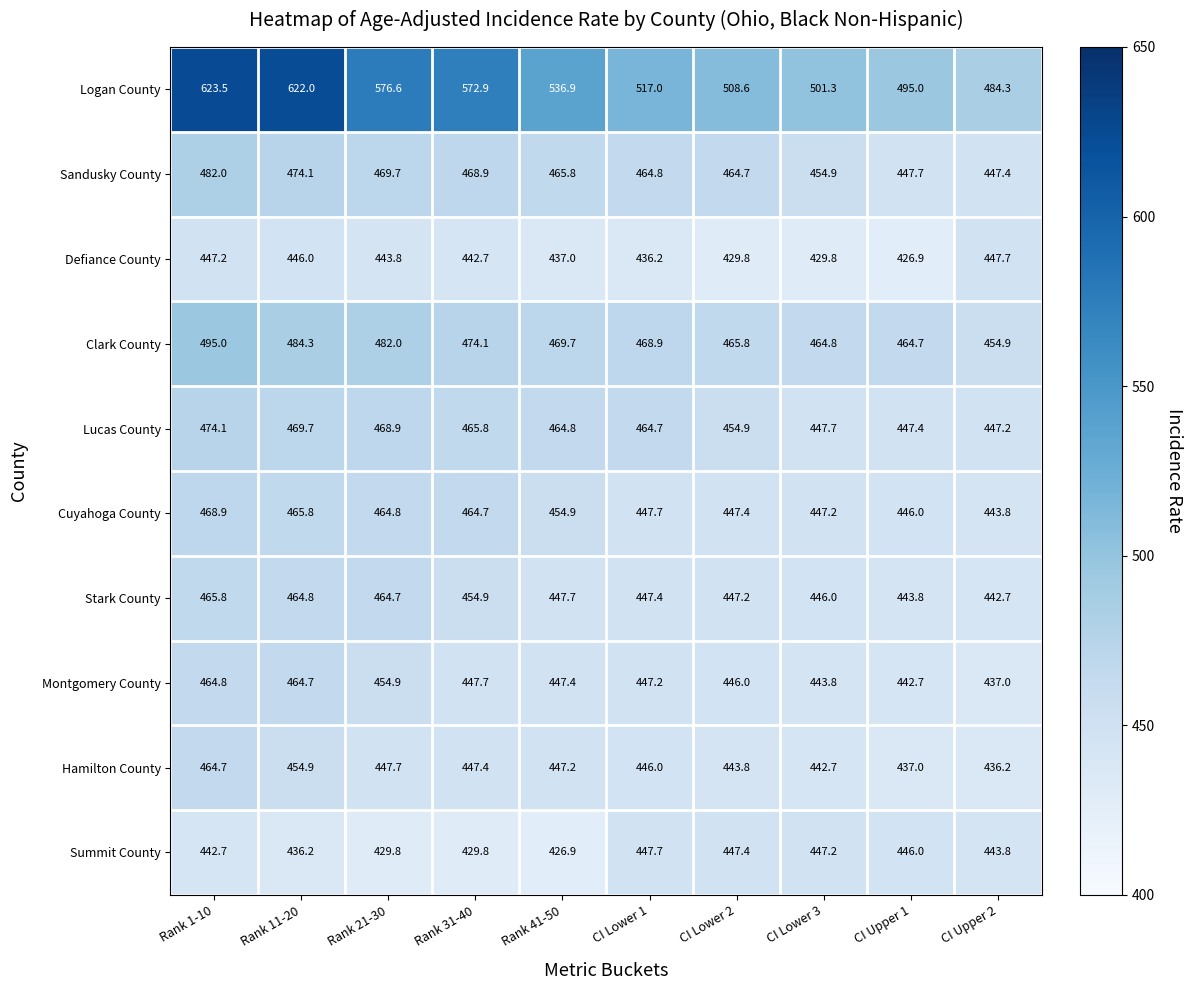

Where does the Cuyahoga County series first go above 454?

Rank 1-10